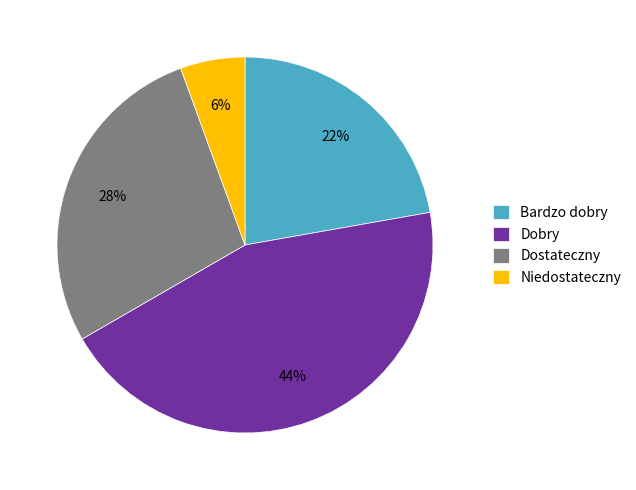

Is it true that Niedostateczny is 6% of the pie?

True